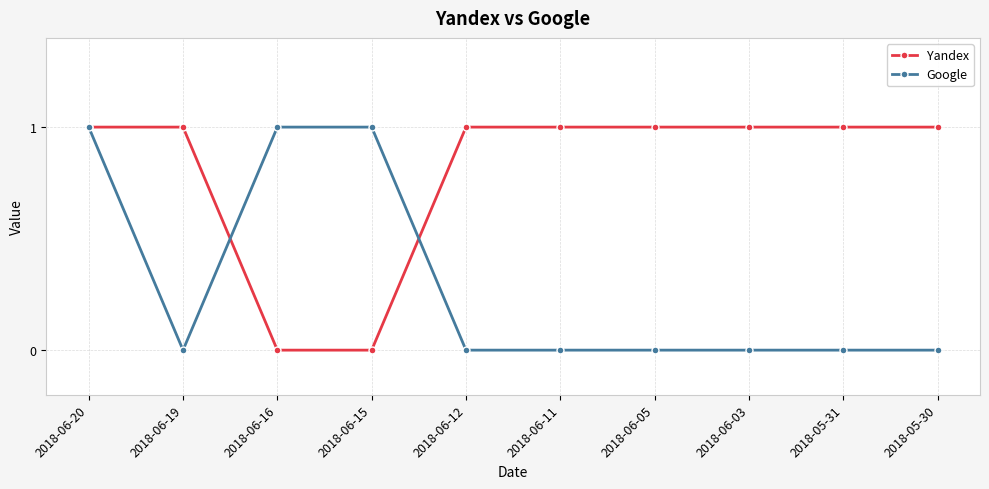

Reading left to right, list all the values displayed in this chart.

Yandex: 2018-06-20=1	2018-06-19=1	2018-06-16=0	2018-06-15=0	2018-06-12=1	2018-06-11=1	2018-06-05=1	2018-06-03=1	2018-05-31=1	2018-05-30=1
Google: 2018-06-20=1	2018-06-19=0	2018-06-16=1	2018-06-15=1	2018-06-12=0	2018-06-11=0	2018-06-05=0	2018-06-03=0	2018-05-31=0	2018-05-30=0